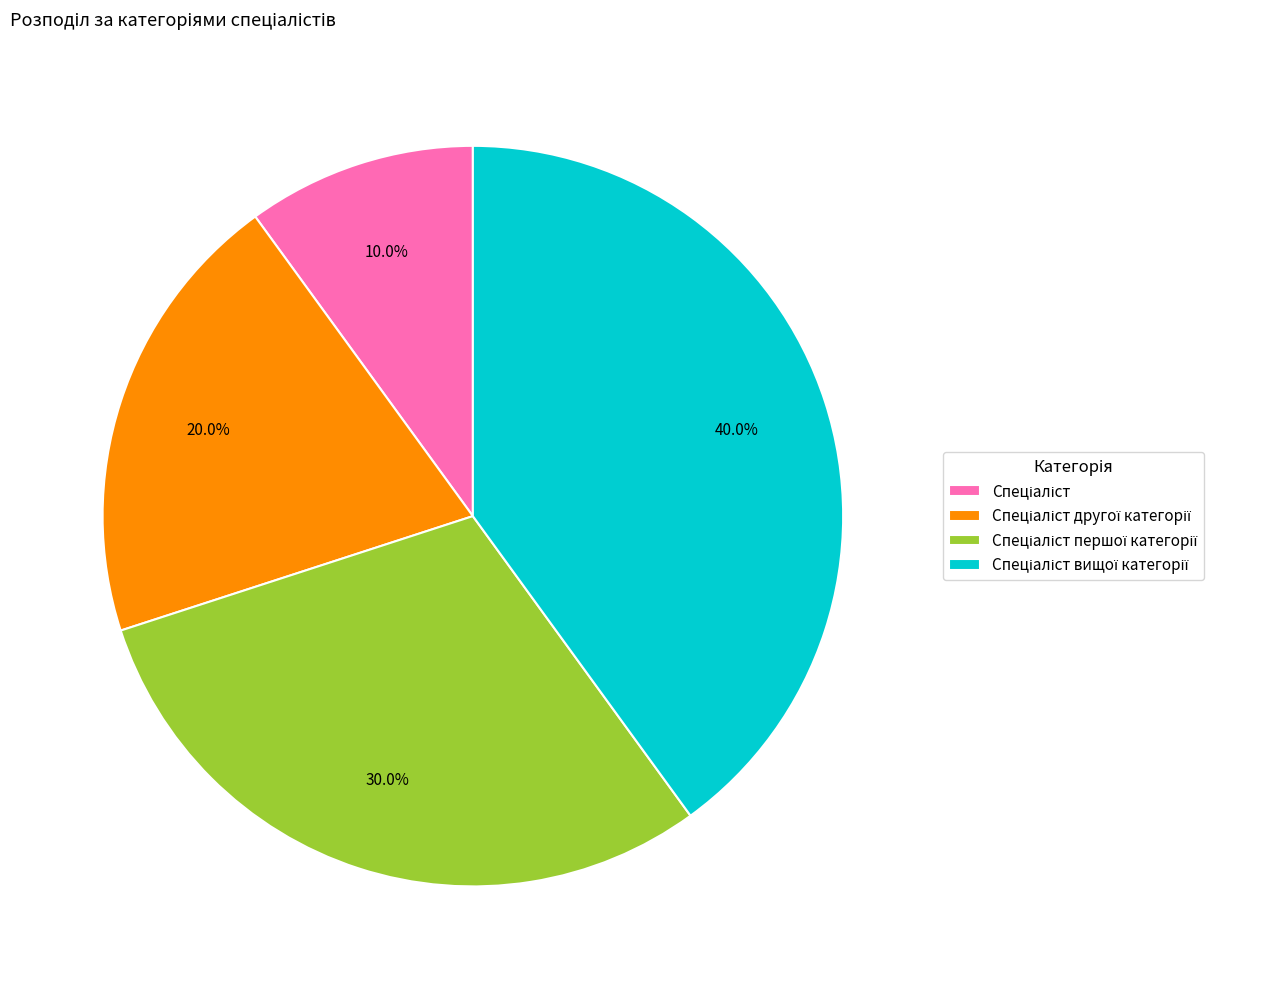

Does any single category account for the majority?

No